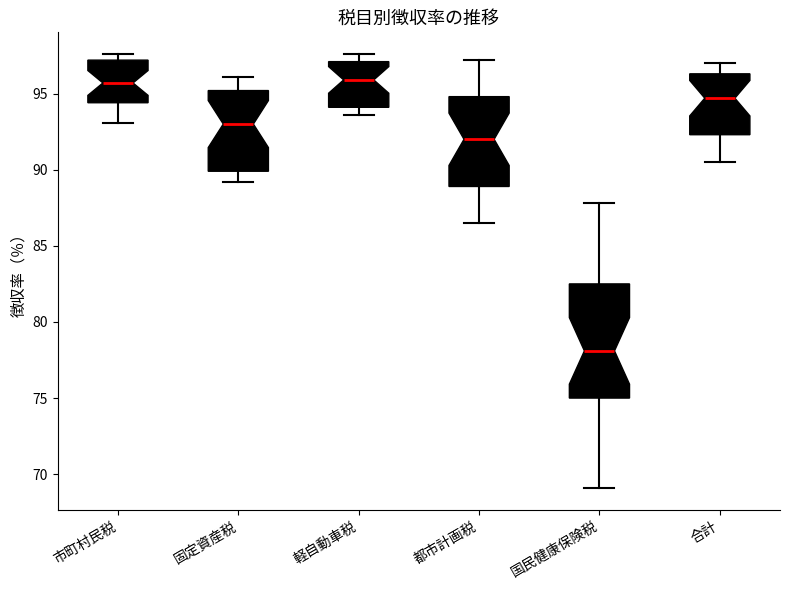

Reading left to right, read every box against the y-axis: the position of its median line, the range the box covers, and the ends of its whiskers. The values are not printed on the chart, so give them approximately, as read against the axis.

市町村民税: median 95.5, box 94.5 to 97.0, whiskers 93.0 to 97.5
固定資産税: median 93.0, box 90.0 to 95.0, whiskers 89.0 to 96.0
軽自動車税: median 96.0, box 94.0 to 97.0, whiskers 93.5 to 97.5
都市計画税: median 92.0, box 89.0 to 95.0, whiskers 86.5 to 97.0
国民健康保険税: median 78.0, box 75.0 to 82.5, whiskers 69.0 to 88.0
合計: median 94.5, box 92.5 to 96.5, whiskers 90.5 to 97.0